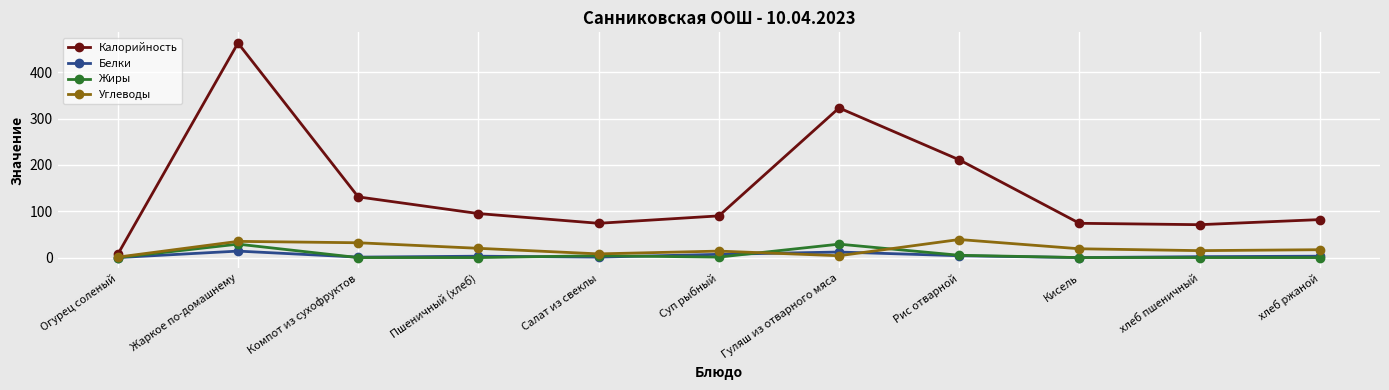

Which series changed the most between Огурец соленый and хлеб ржаной?

Калорийность